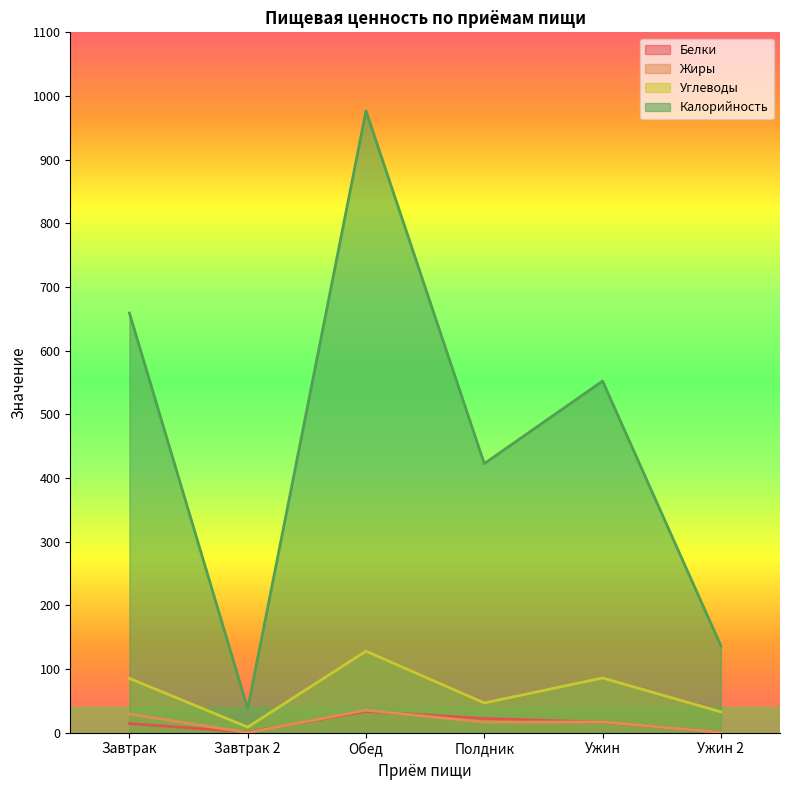

Is the value of Углеводы at Завтрак 2 greater than the value of Калорийность at Обед?

No